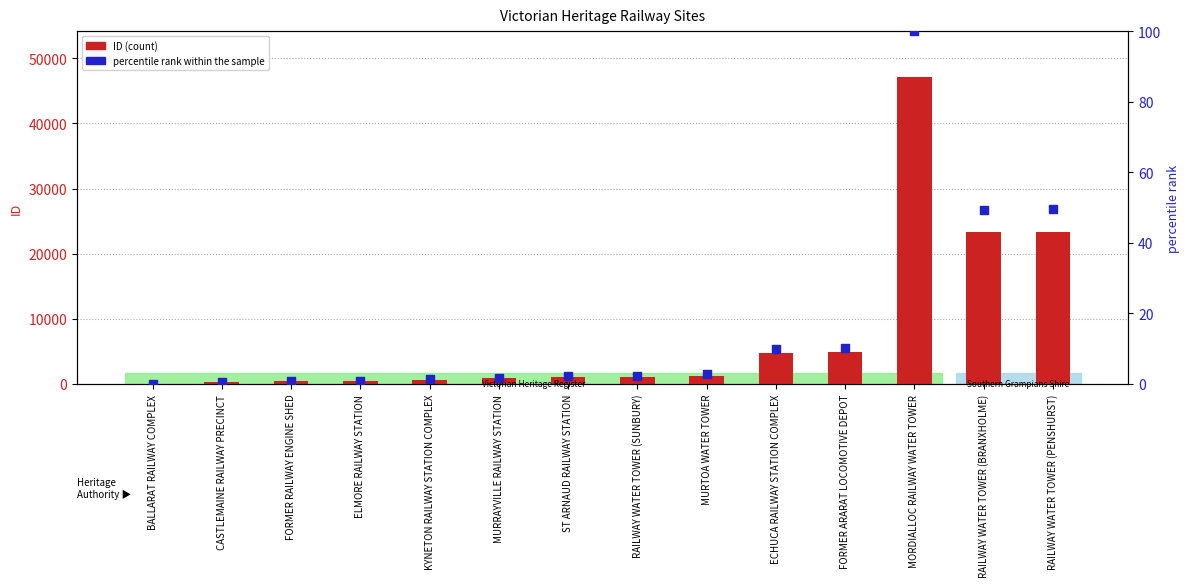

At how many categories does at least one series exceed 46140?

1